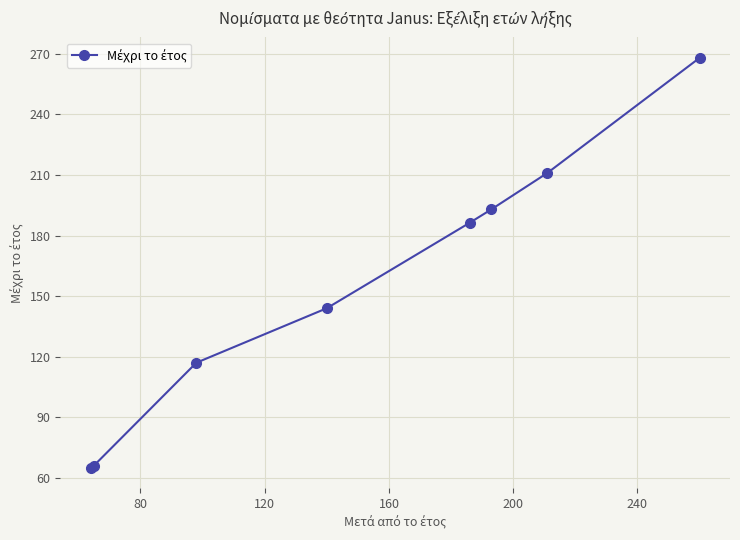

What is the difference between the maximum and second lowest values?

202.0